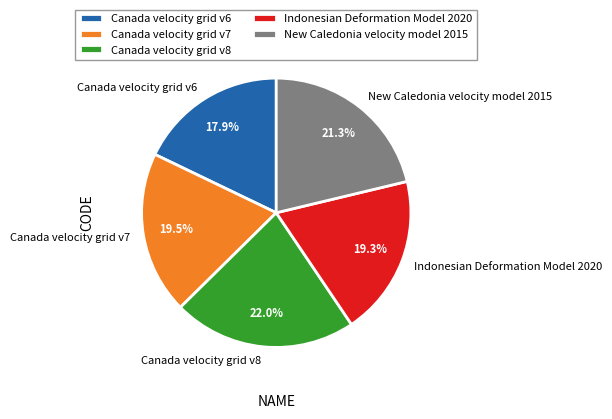

True or false: Canada velocity grid v7 accounts for 10% of the total.

False